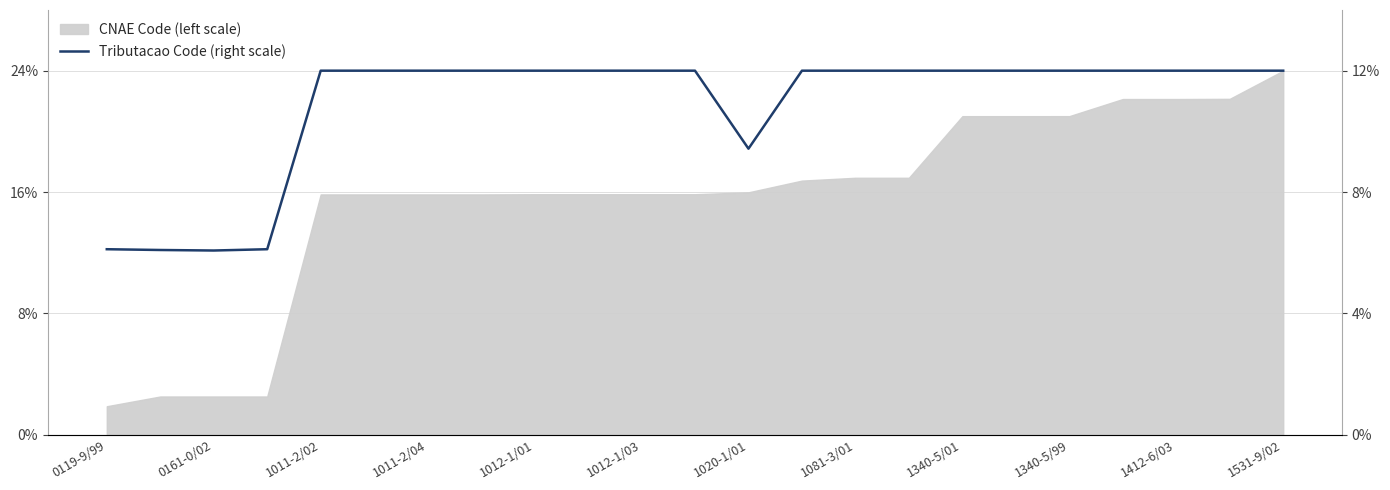

What is the greatest value displayed?

12.0